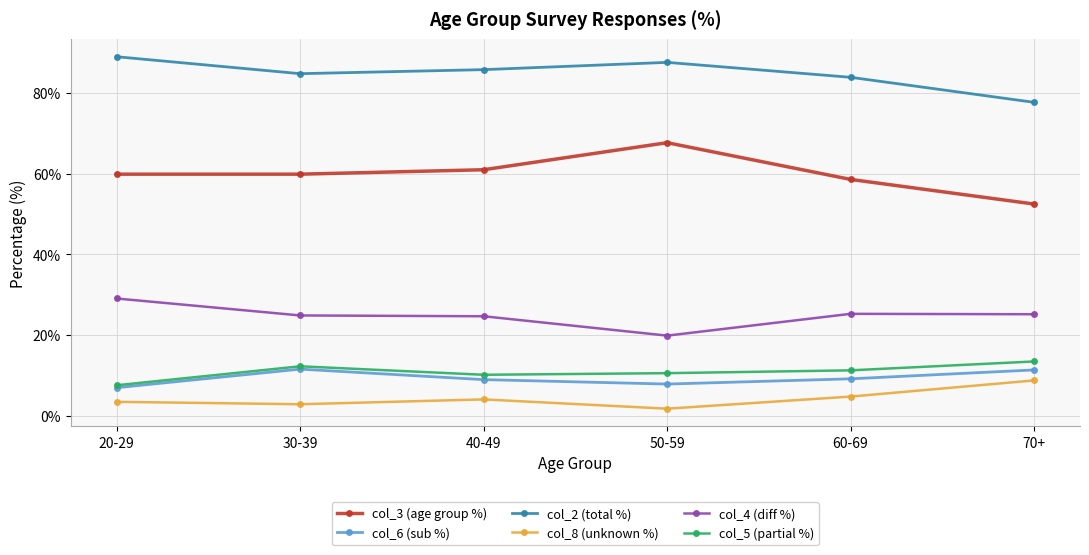

Count the number of categories in the chart.

6